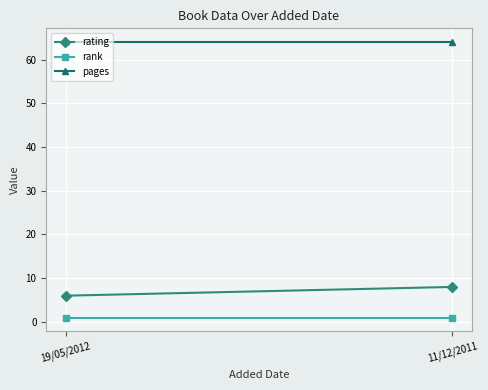

What is the sum of all pages values?

128